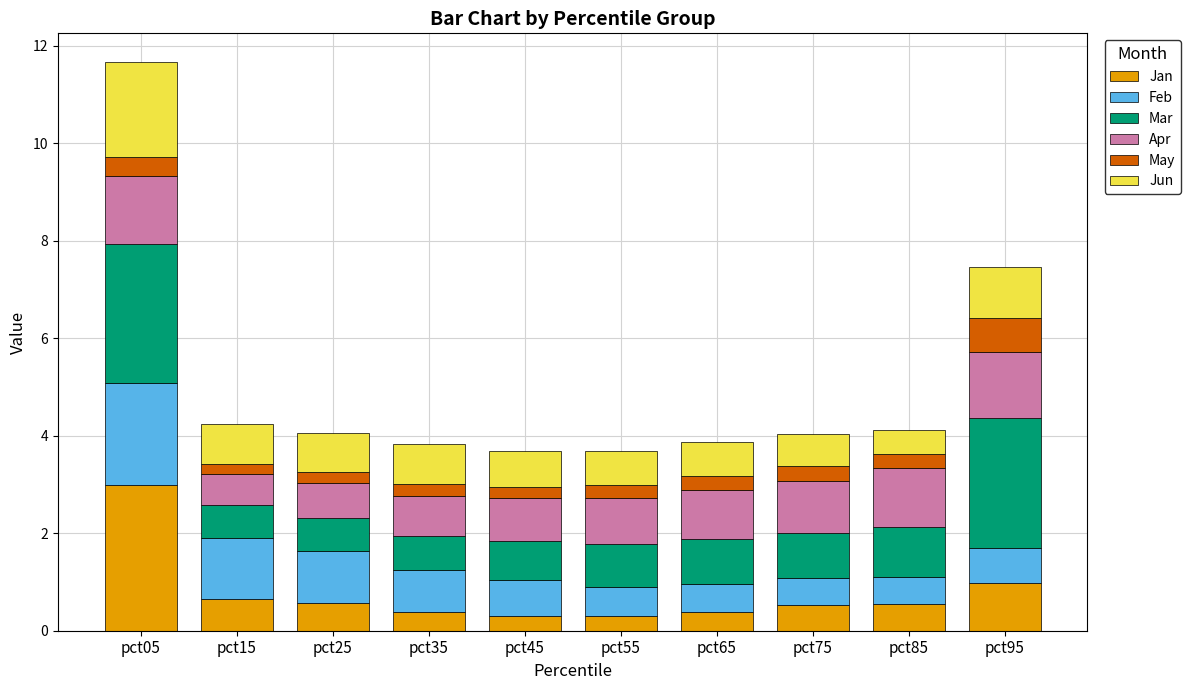

At which category is the sum across all series the highest?

pct05